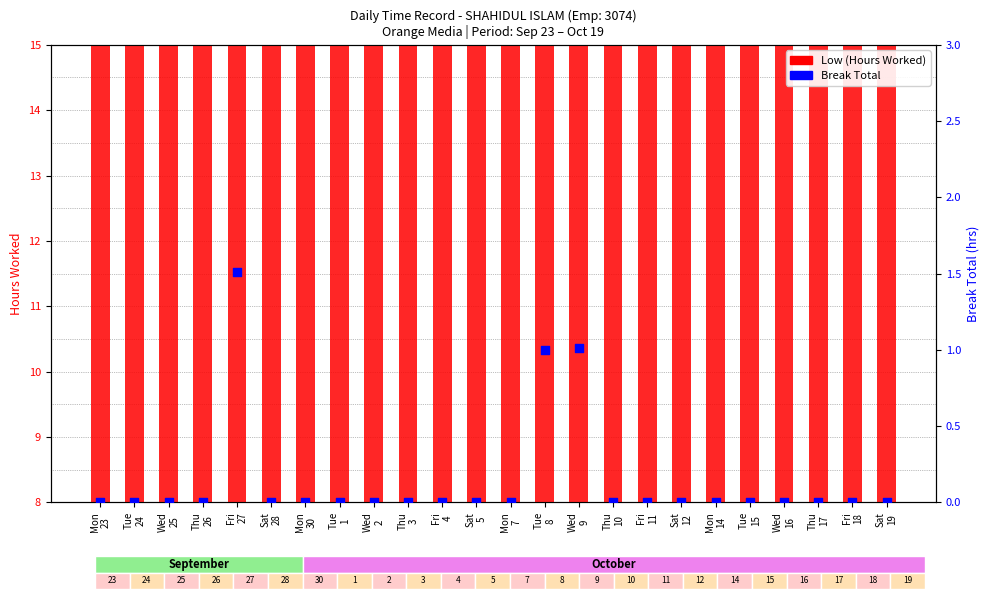

Is the value of Break Total at Thu
26 greater than the value of Low (Hours Worked) at Sat
28?

No